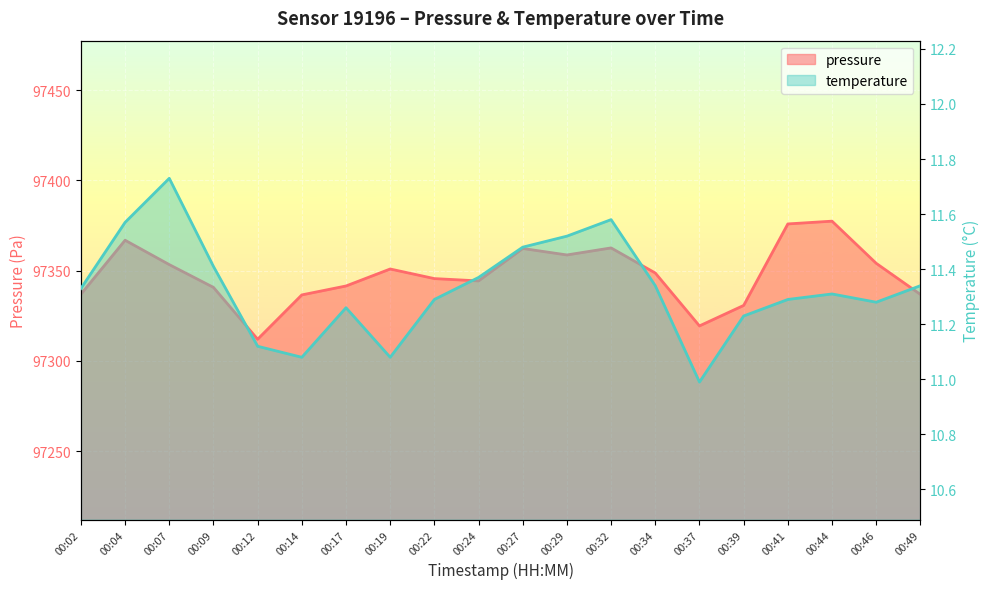

What is the difference between the maximum and minimum values in the temperature series?

0.7